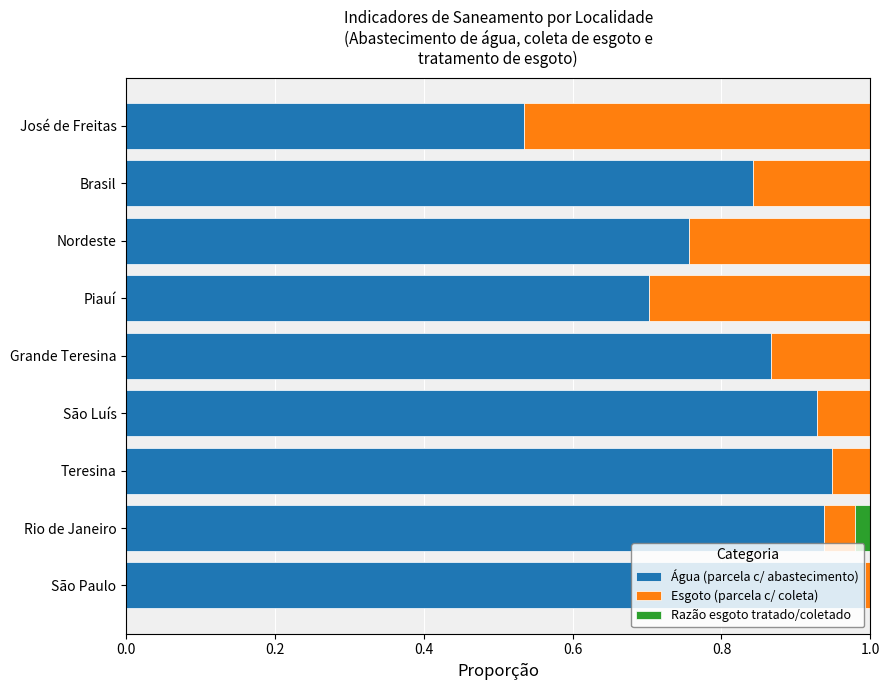

The value of Esgoto (parcela c/ coleta) at Teresina is 0.8. True or false?

False